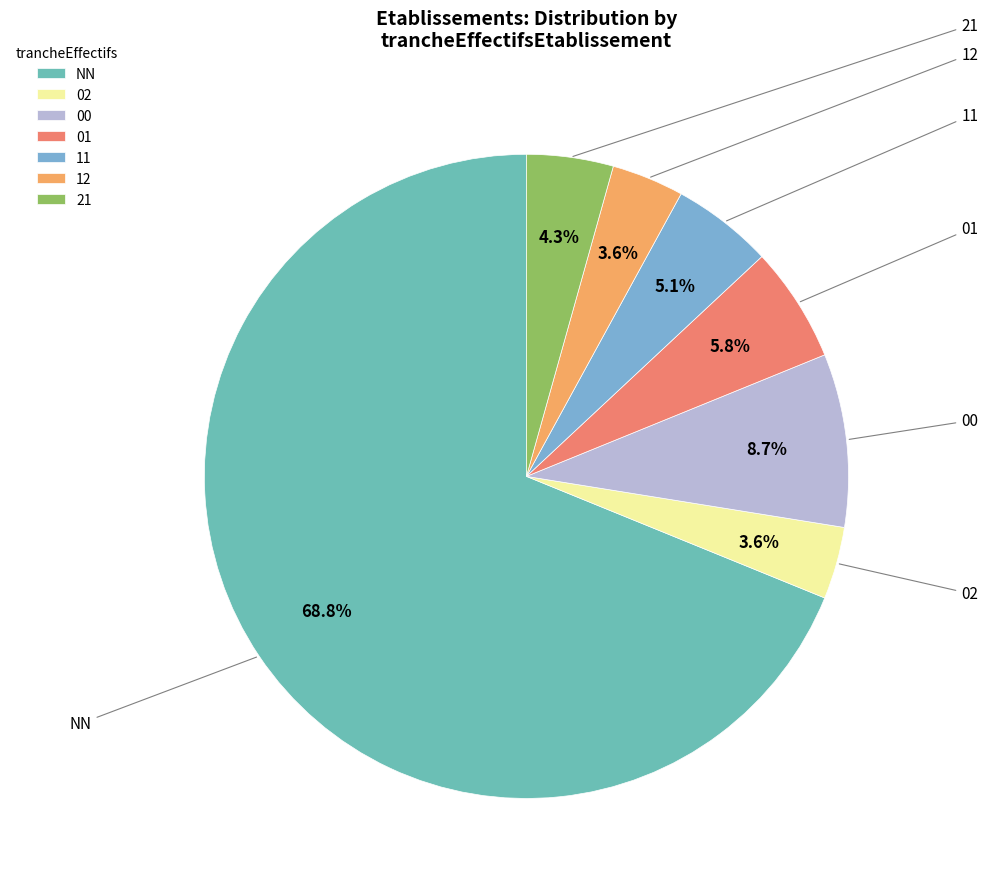

Which slice is the largest?

NN